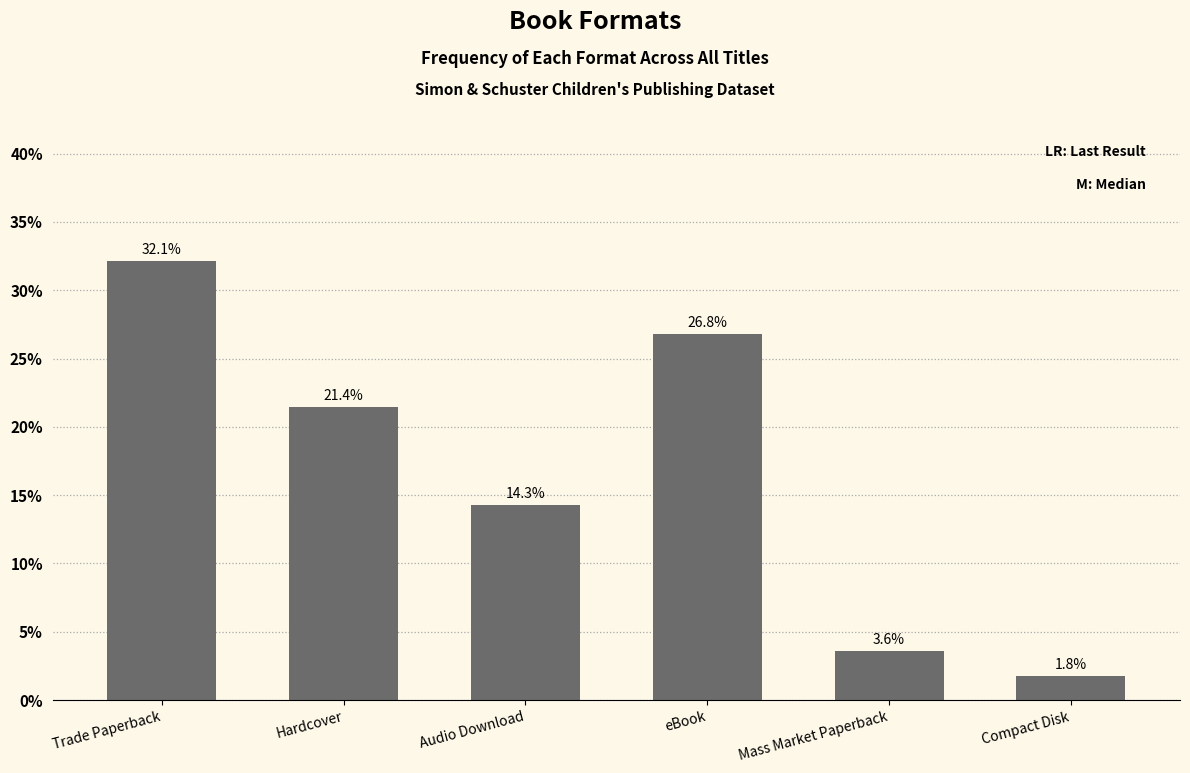

Reading left to right, what are all the values shown in this chart?

32.1	21.4	14.3	26.8	3.6	1.8